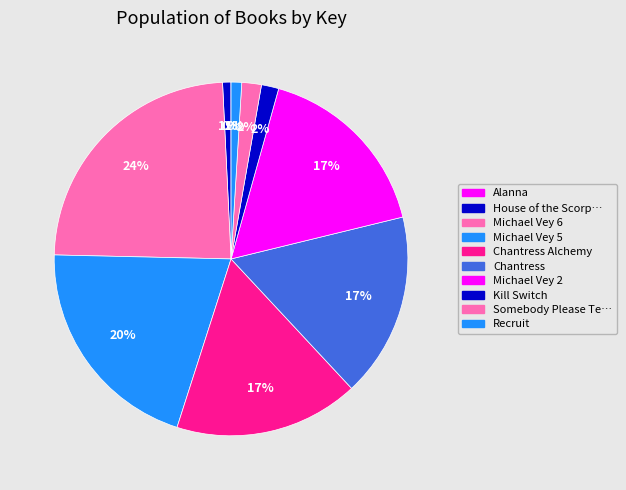

Count the number of slices in the pie.

10